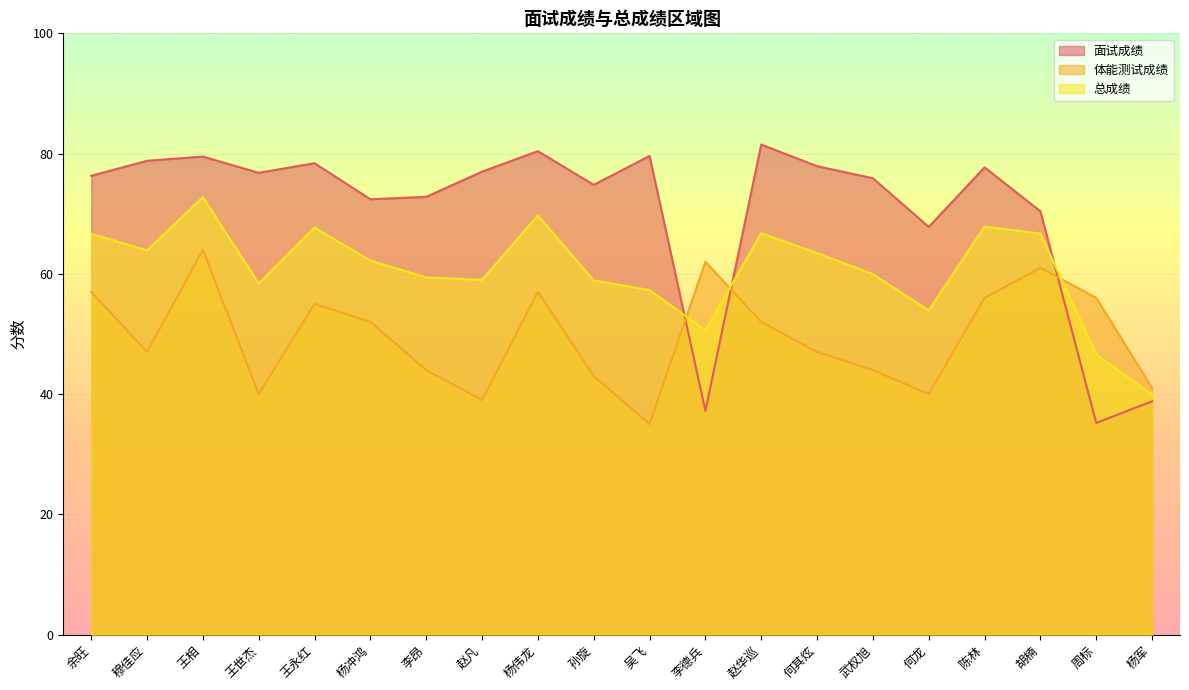

What are all the series names shown in the legend?

面试成绩, 体能测试成绩, 总成绩